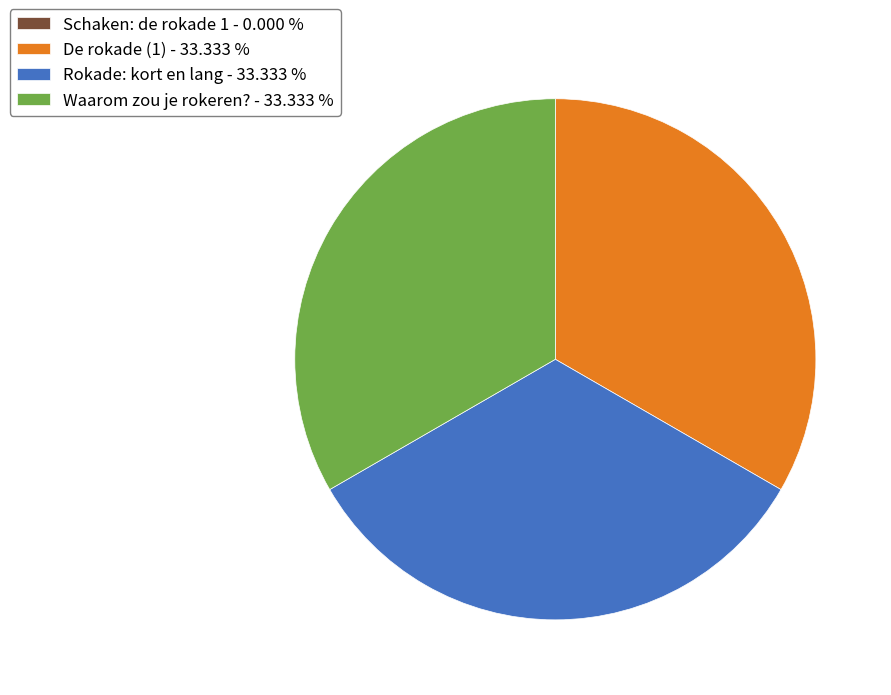

Does any single category account for the majority?

No